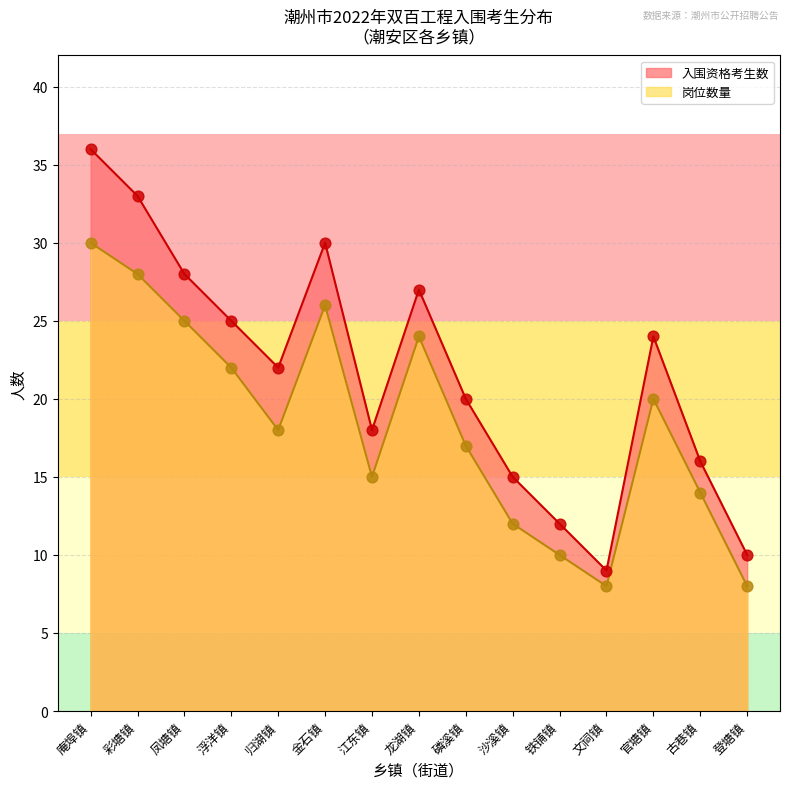

At which category is the sum across all series the highest?

庵埠镇